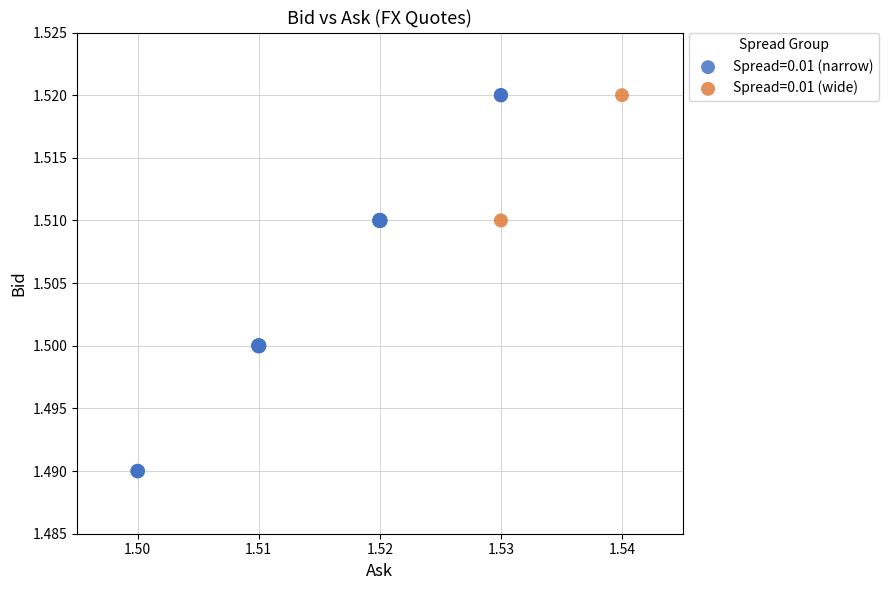

What are all the series names shown in the legend?

Spread=0.01 (narrow), Spread=0.01 (wide)